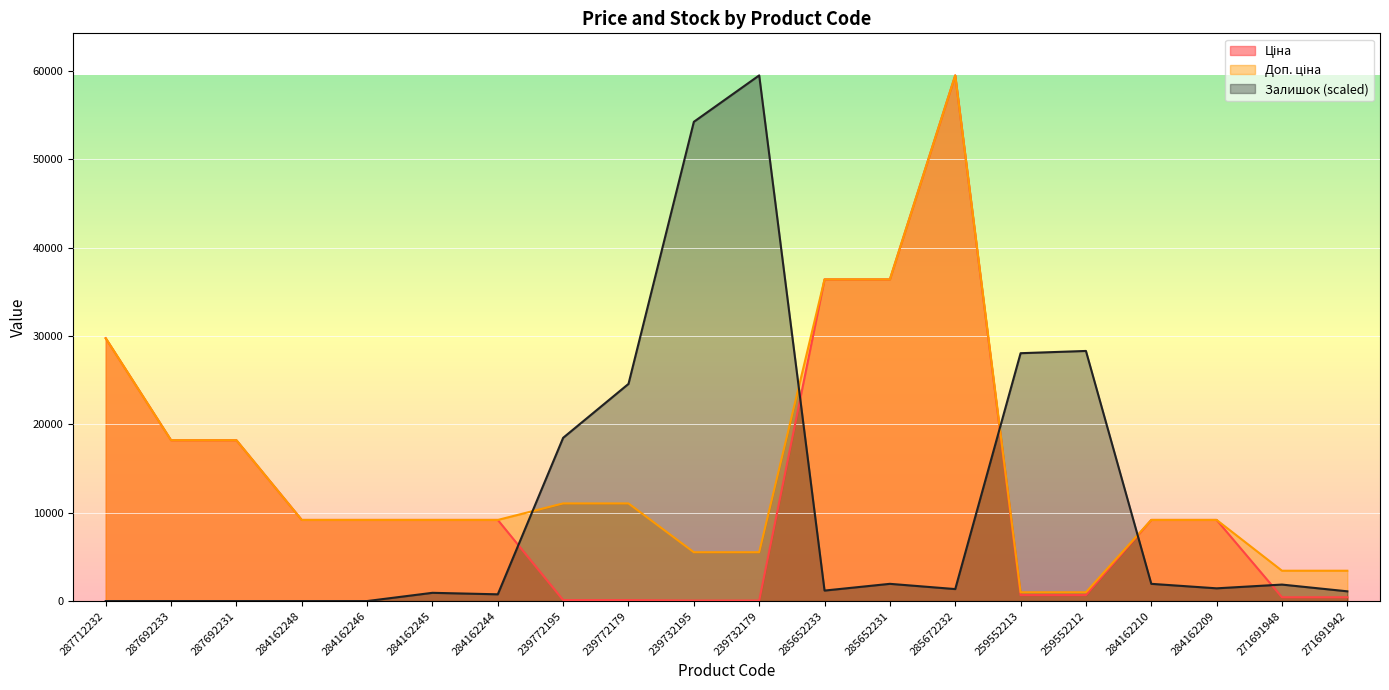

How many positive values does the Залишок series have?

15